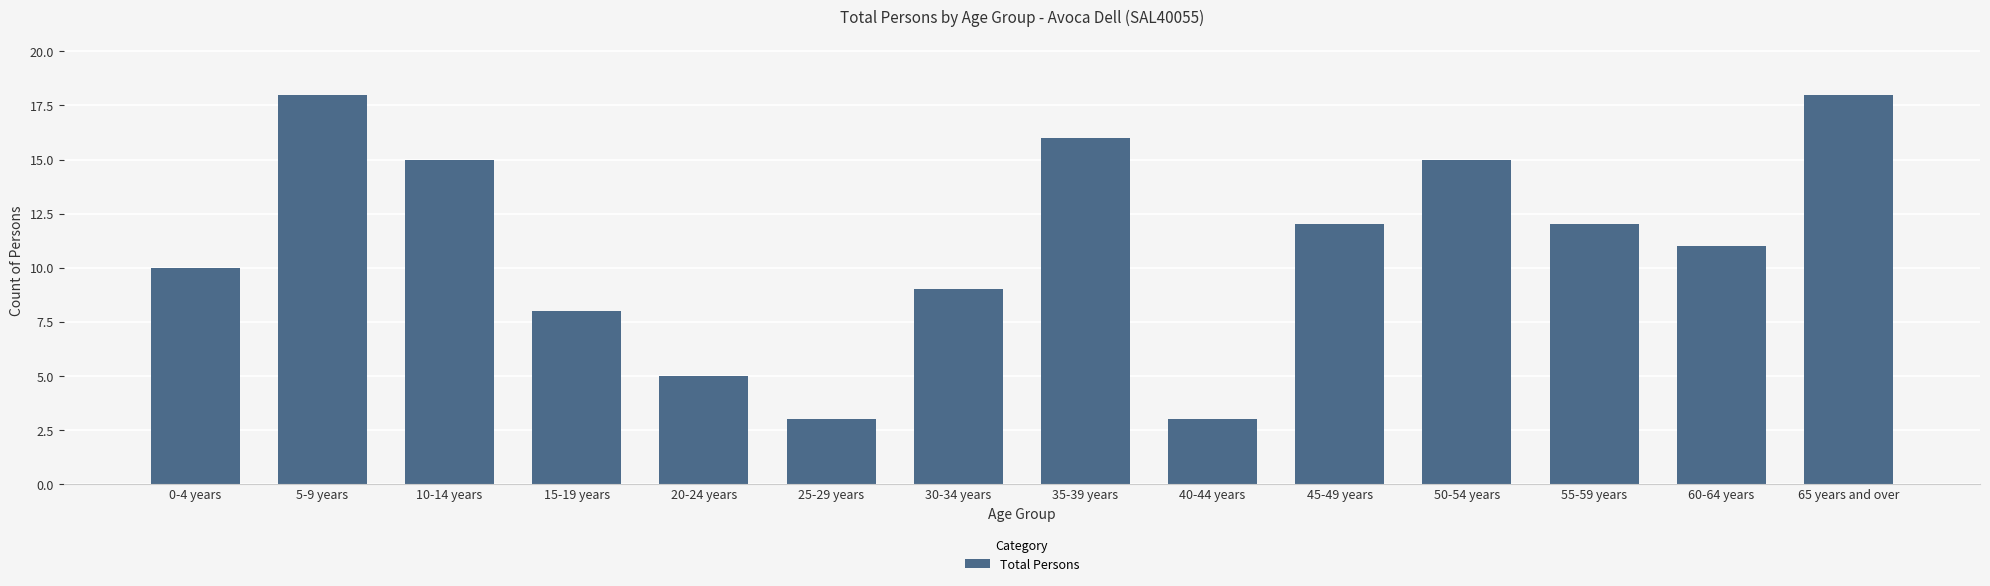

What is the smallest value displayed?

3